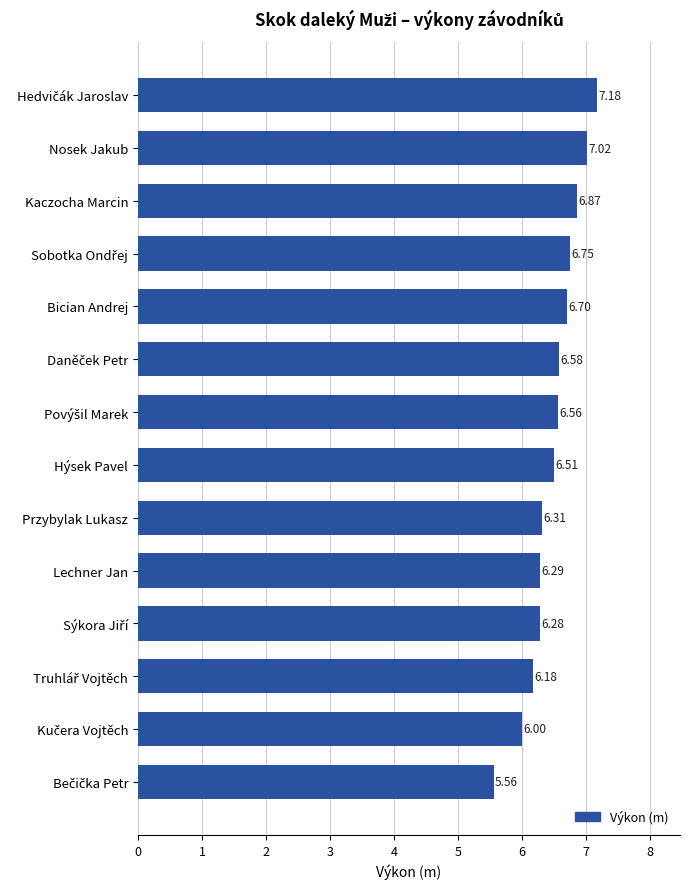

Approximately how many times larger is the value at Nosek Jakub compared to Bician Andrej?

1.0